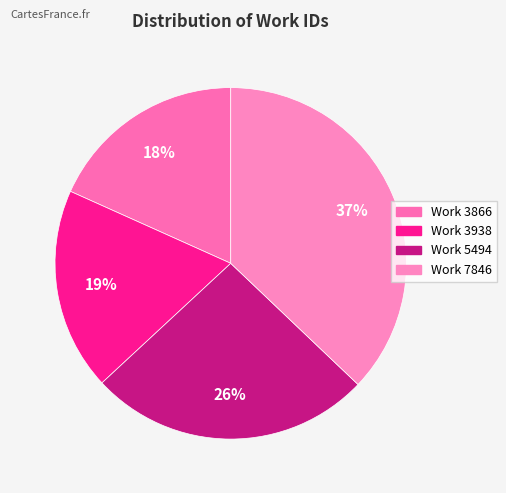

What is the largest slice in the pie chart?

Work 7846